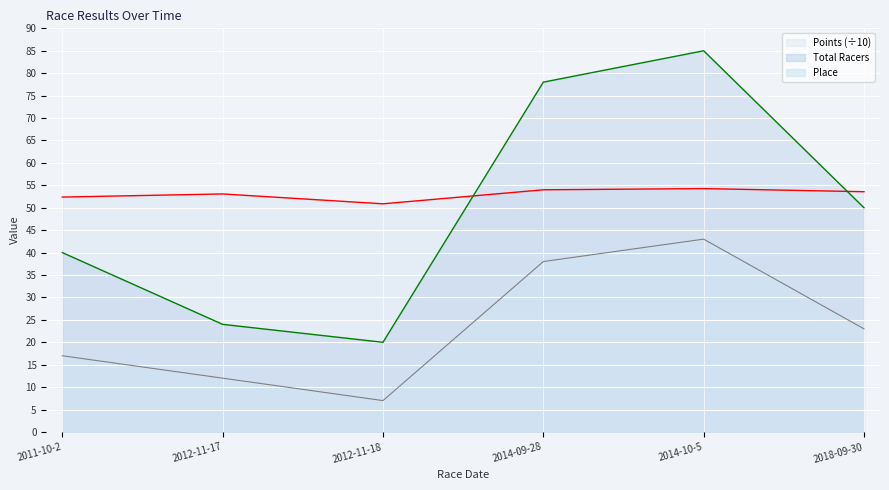

What is the total value across all series at 2011-10-2?

109.4